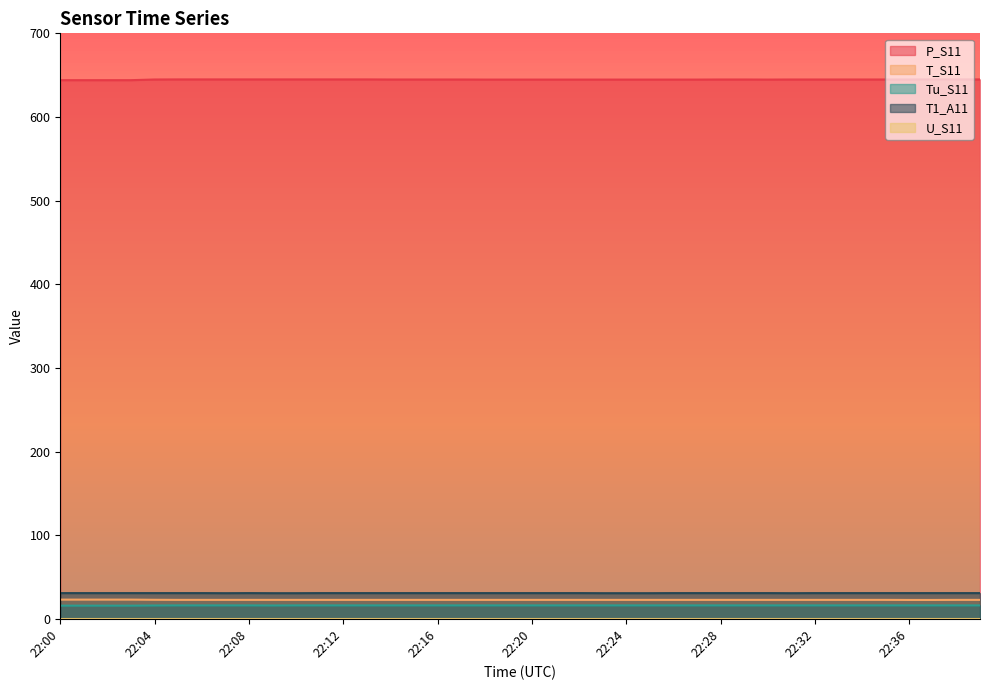

What is the highest value of the T_S11 series?

22.9